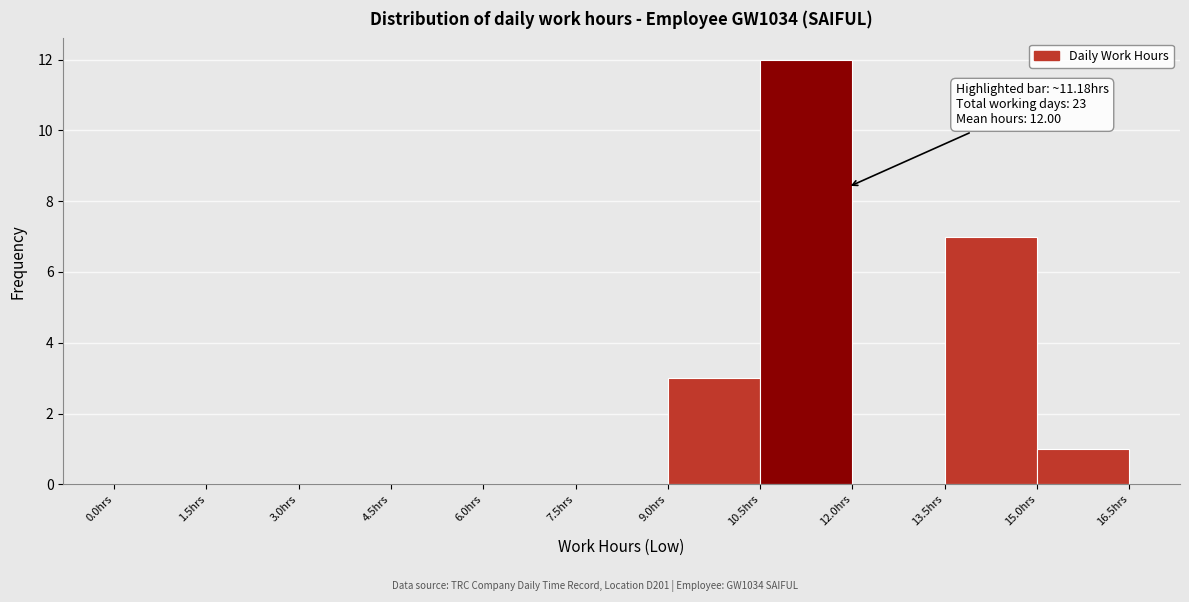

Over which range of the x-axis is the bar tallest?

10.5 to 12.0